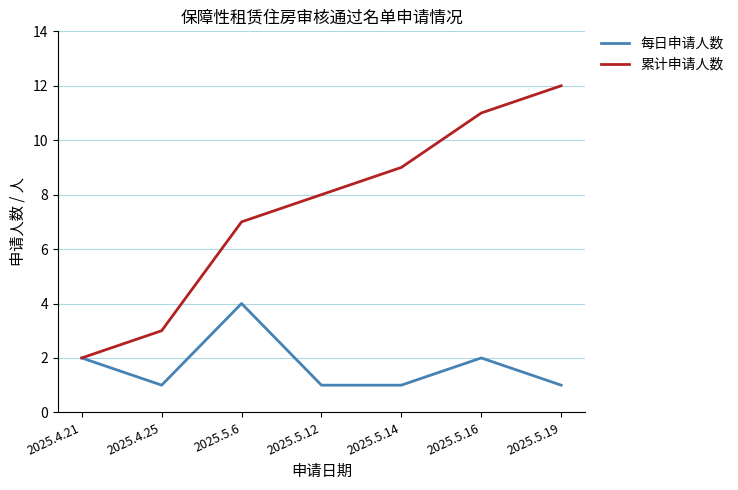

How many lines are shown in the chart?

2